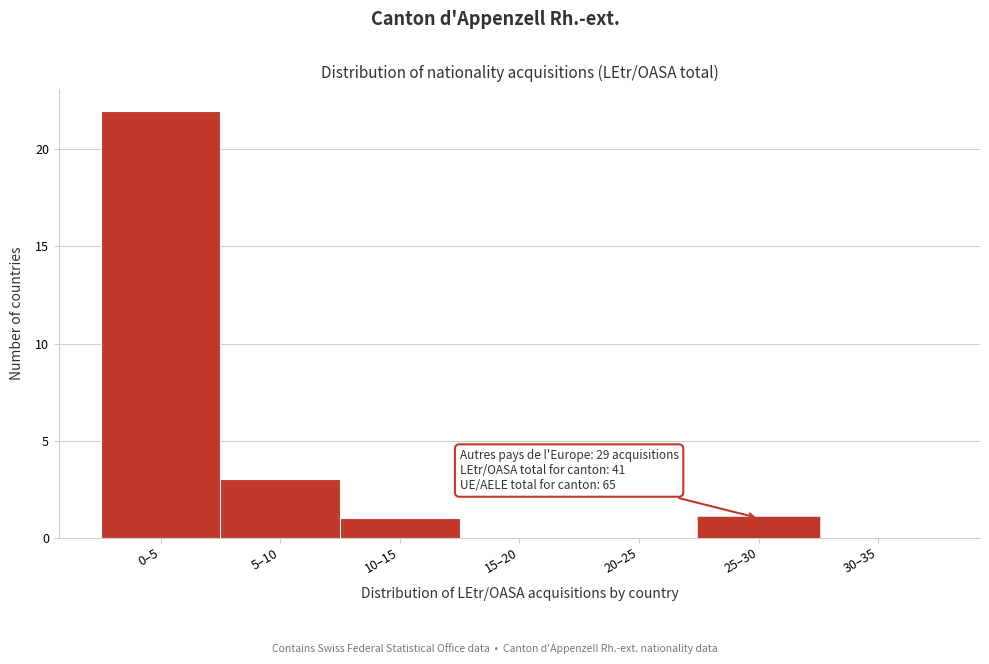

Reading left to right, list all the values displayed in this chart.

0–5=22	5–10=3	10–15=1	15–20=0	20–25=0	25–30=1	30–35=0